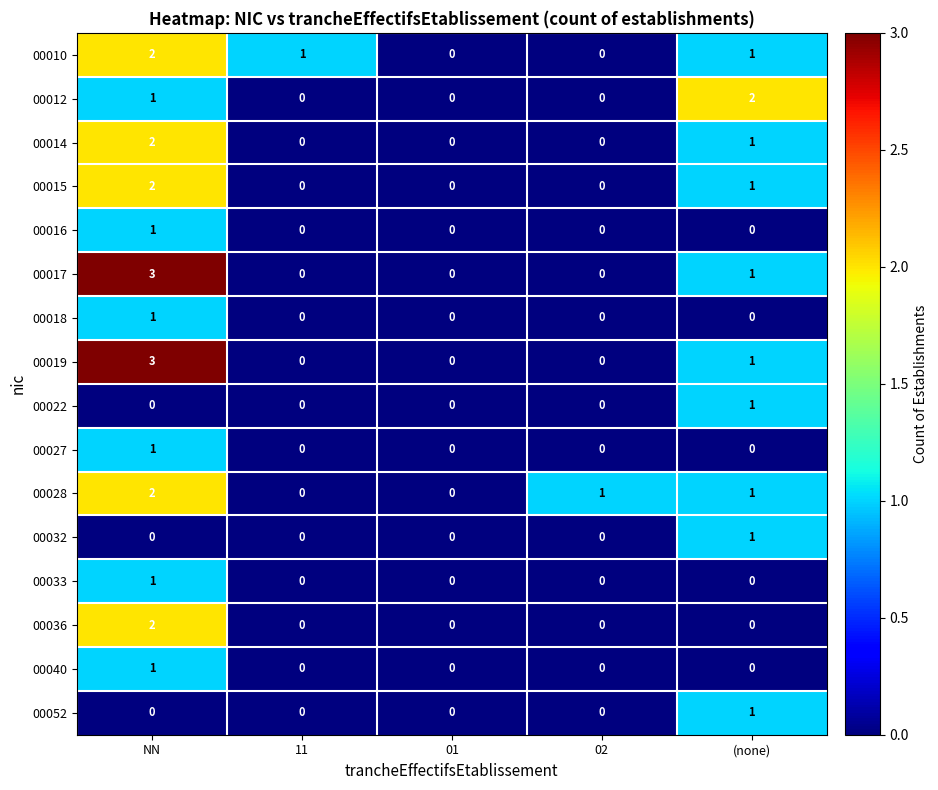

The value of 00010 at NN is 2. True or false?

True